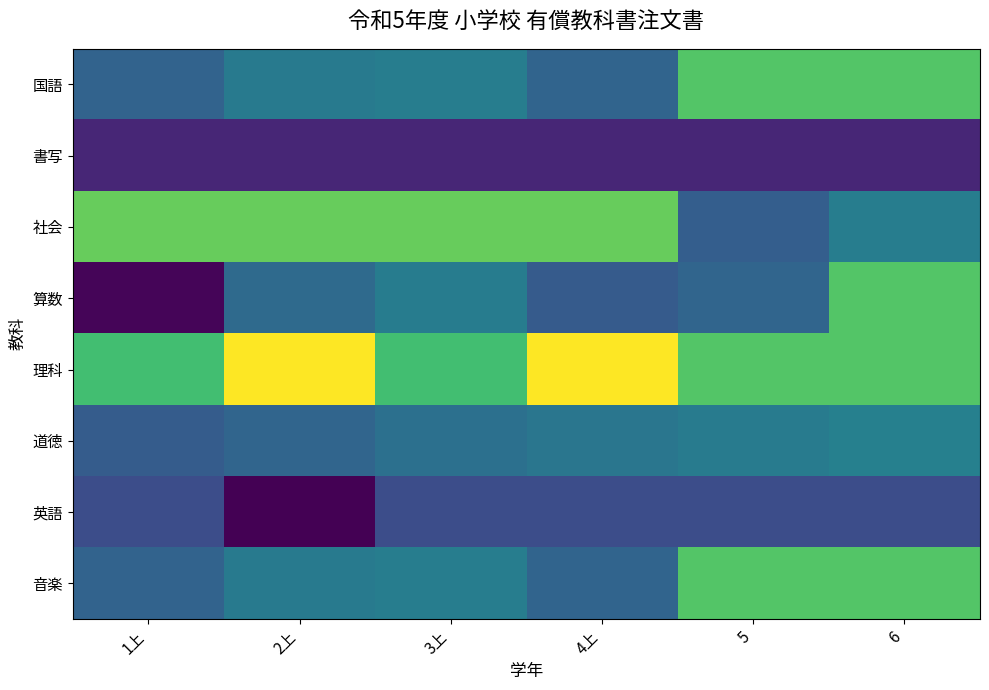

What is the difference between the highest and lowest values at 5?

527